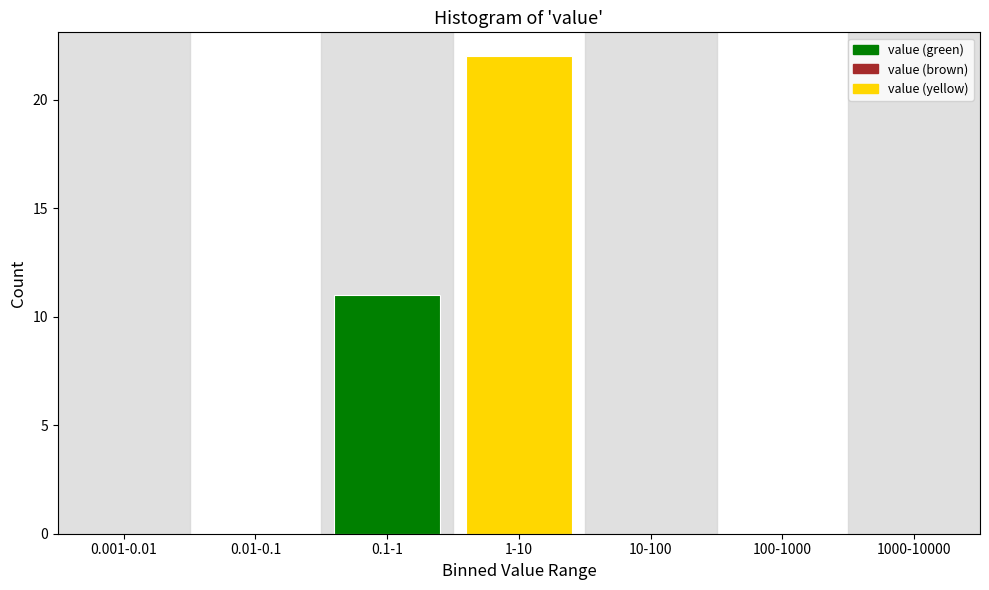

Reading right to left, transcribe all the data shown in this chart.

1000-10000=0	100-1000=0	10-100=0	1-10=22	0.1-1=11	0.01-0.1=0	0.001-0.01=0